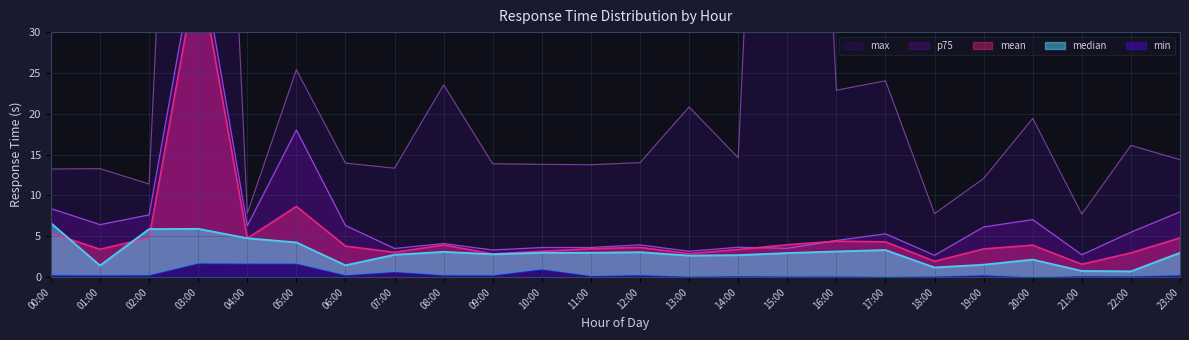

Where is min nearest to the value 0?

20:00